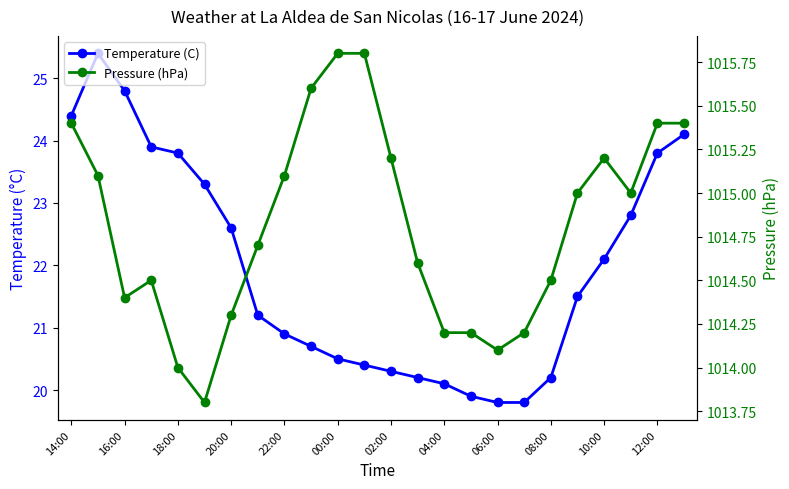

List the series in order of their peak value, lowest first.

Temperature (C), Pressure (hPa)